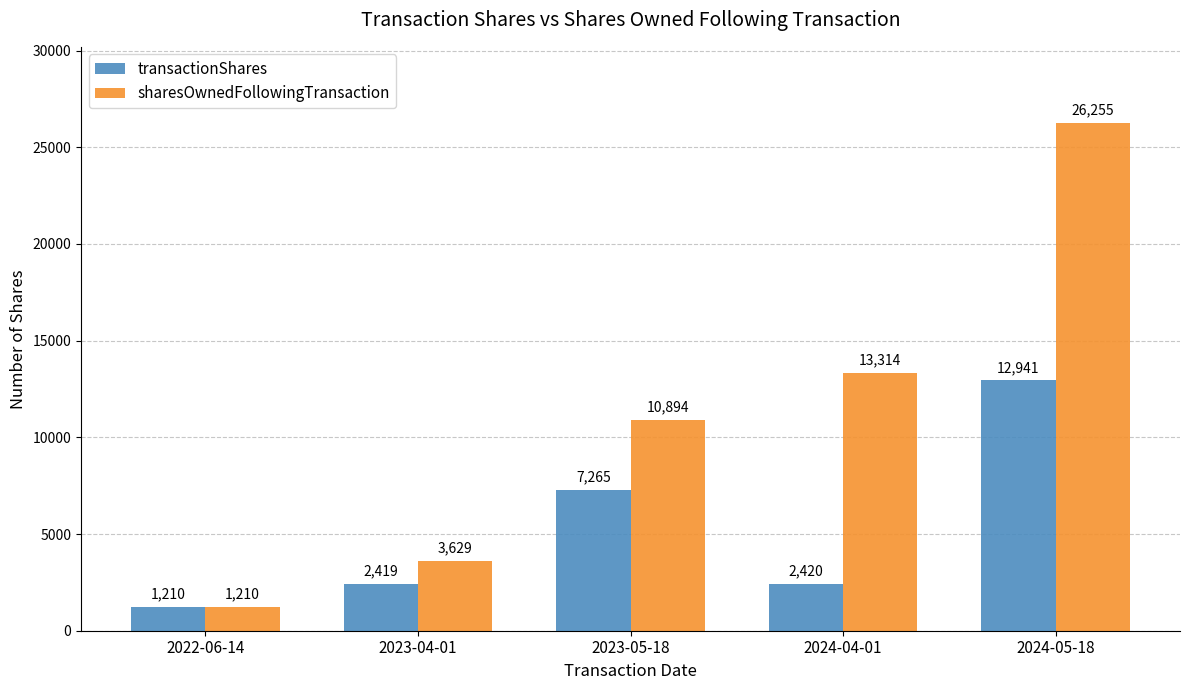

Rank the series at 2023-05-18 from highest to lowest value.

sharesOwnedFollowingTransaction, transactionShares